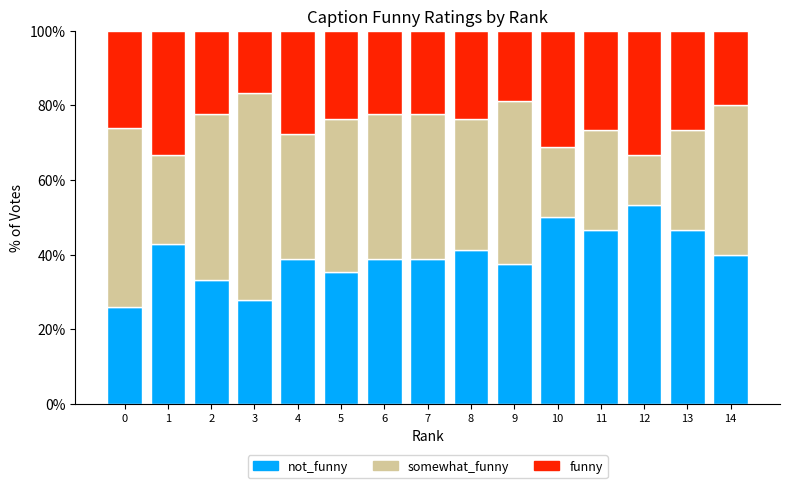

What is the total value across all series at 7?

100.0